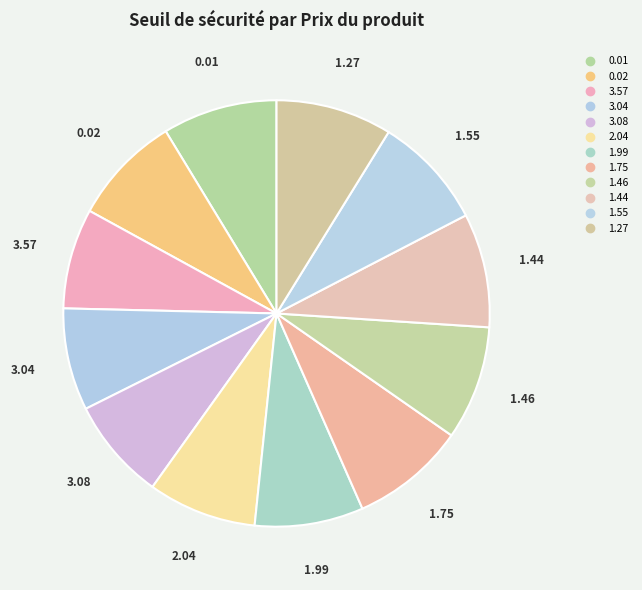

Which slice is the smallest?

3.57